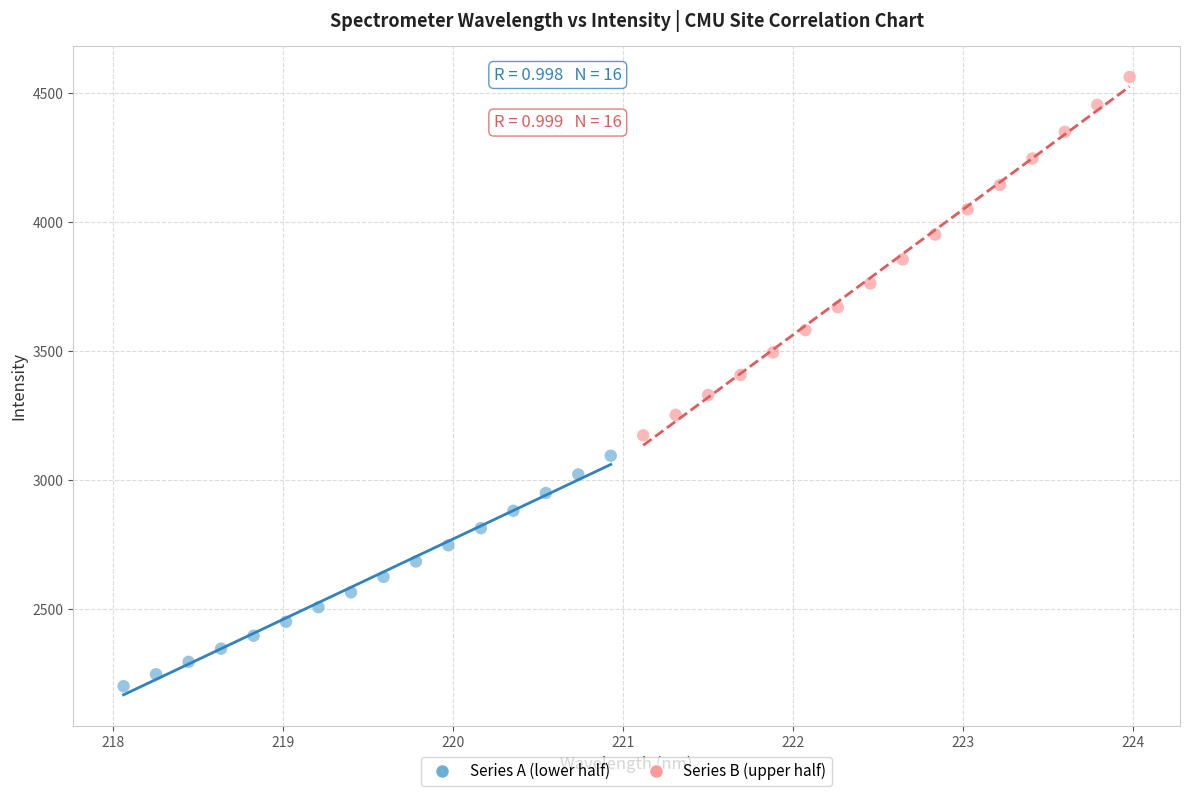

Which series has the largest Y range (max minus min)?

Series B (upper half)